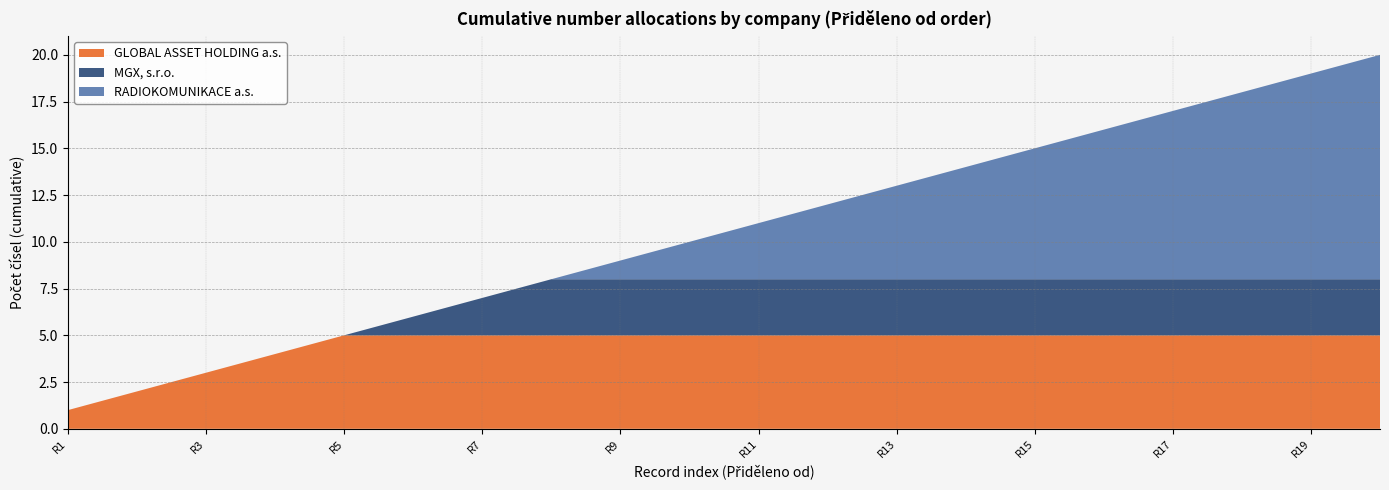

True or false: GLOBAL ASSET HOLDING a.s. has a value of 3 at R3.

True